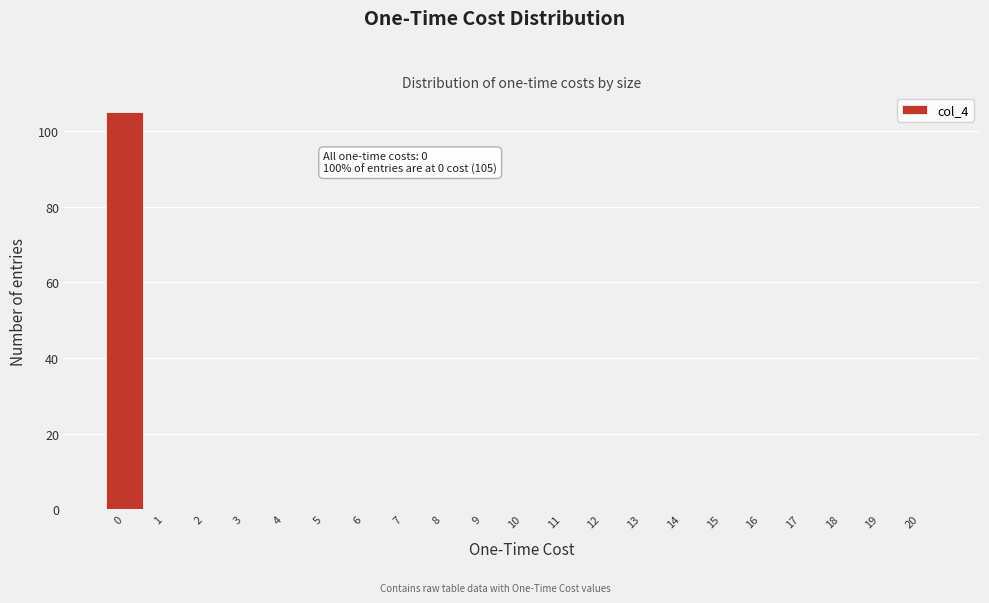

Which range on the x-axis has the tallest bar?

-0.5 to 0.5